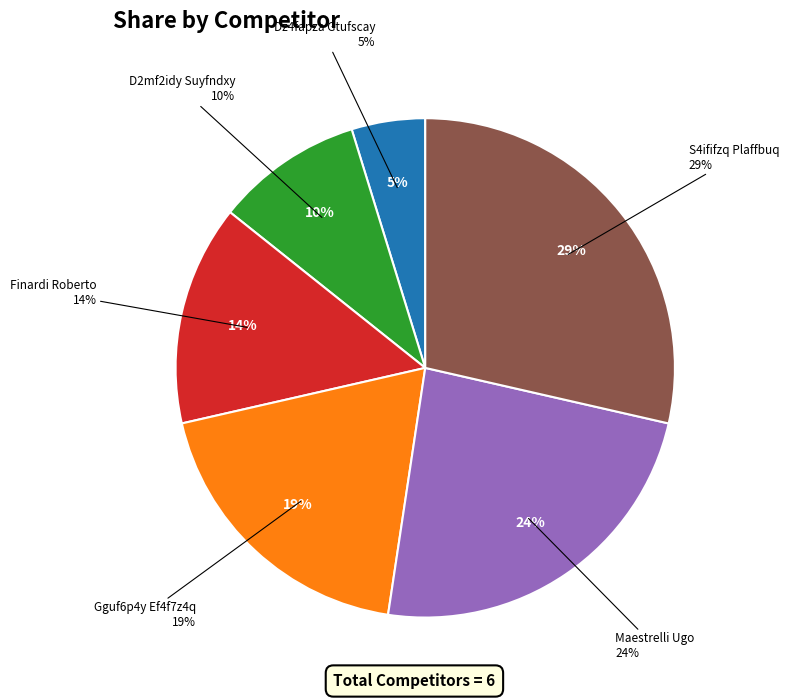

The Gguf6p4y Ef4f7z4q slice represents 9% of the pie. True or false?

False